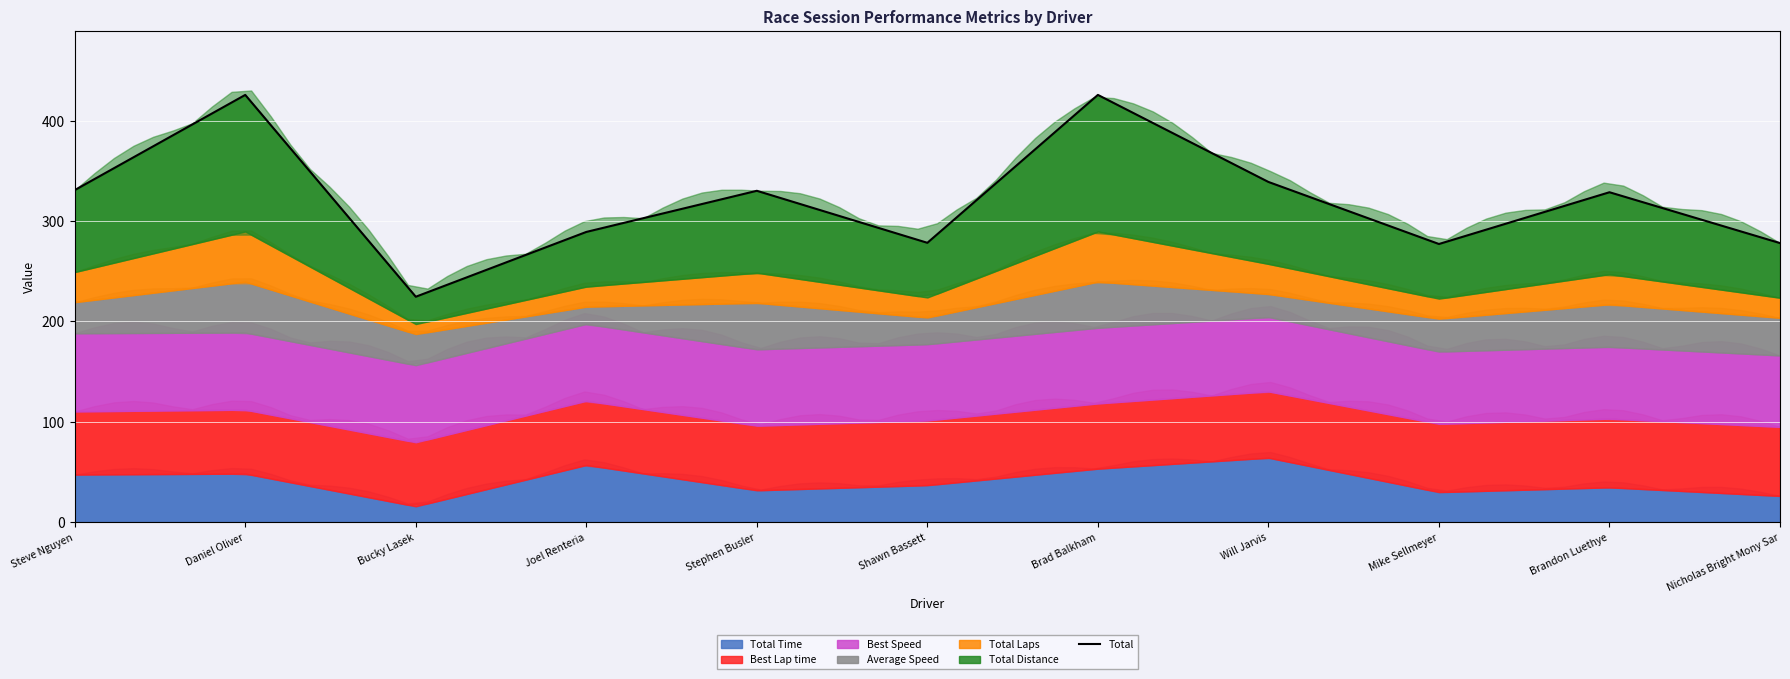

What is the label of the 9th point from the left?

Mike Sellmeyer